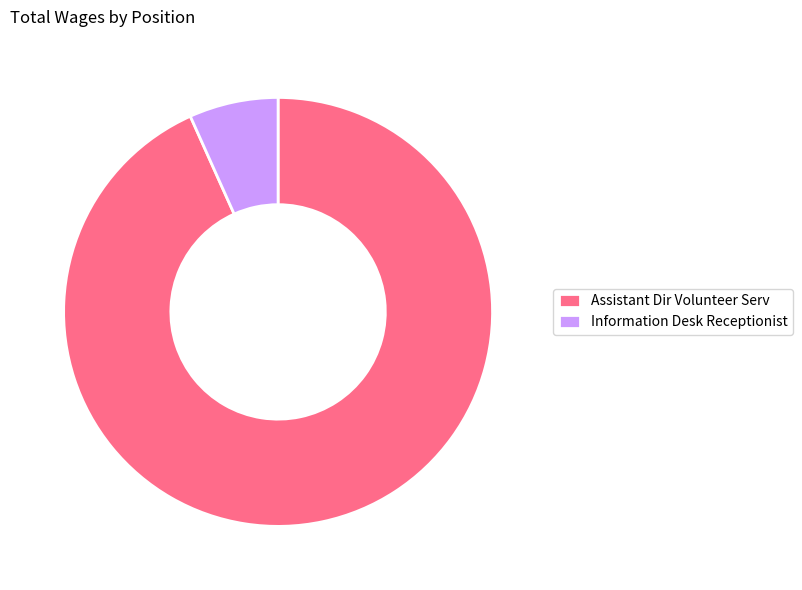

Is there a majority slice in this chart?

Yes